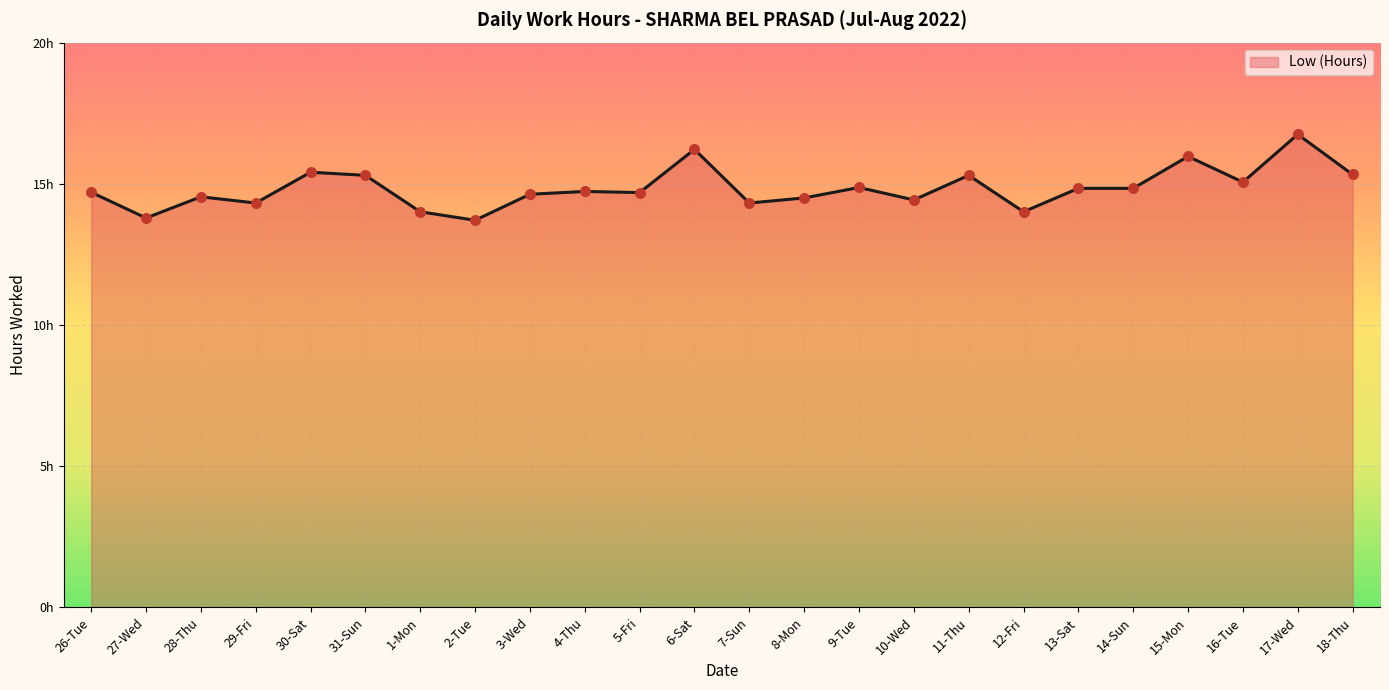

Is this an area chart (filled region under the line)?

Yes